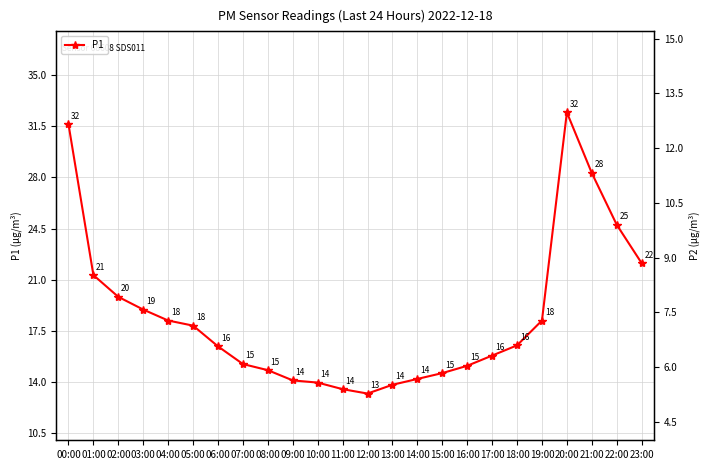

At how many categories does at least one series exceed 21?

6